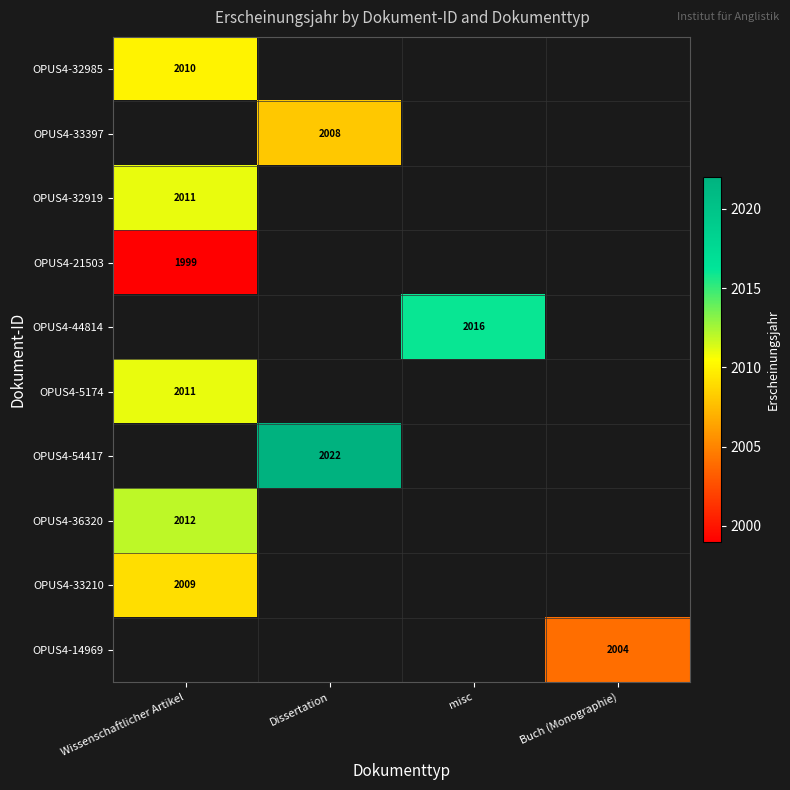

Where is OPUS4-32985 nearest to the value 1005?

Wissenschaftlicher Artikel